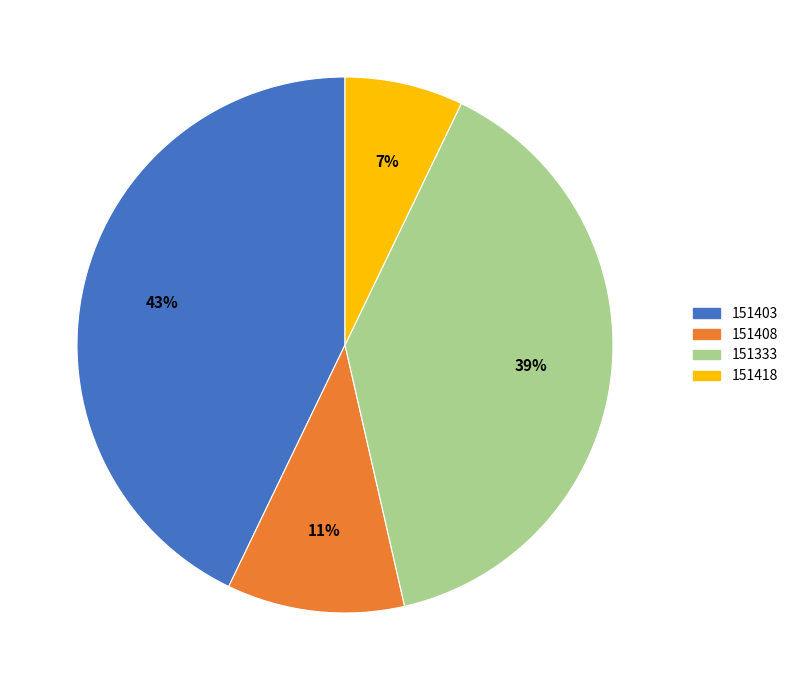

Is the sum of 151403 and 151333 greater than half?

Yes